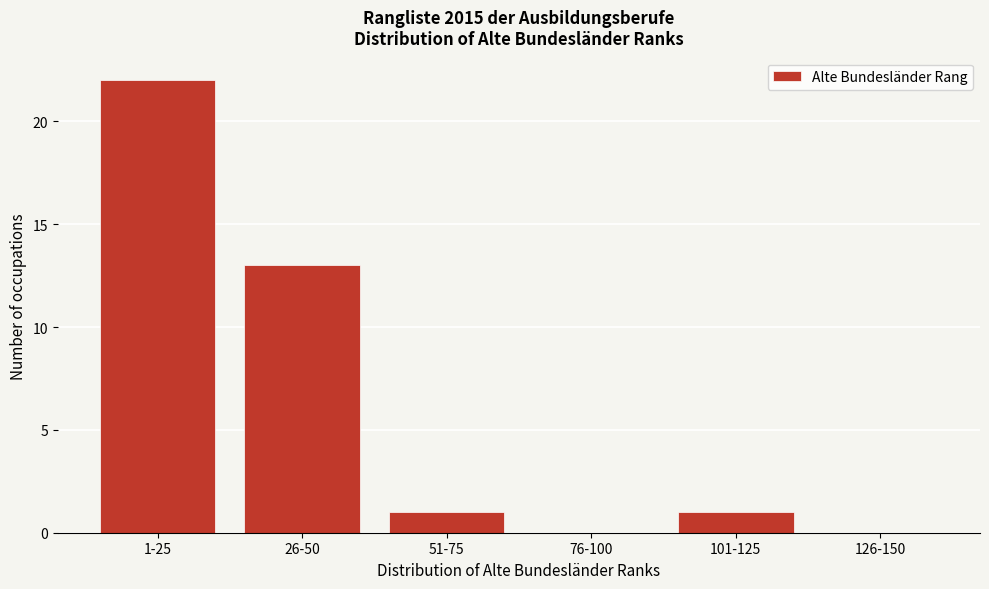

Reading left to right, extract all data points from this chart.

1-25=22	26-50=13	51-75=1	76-100=0	101-125=1	126-150=0